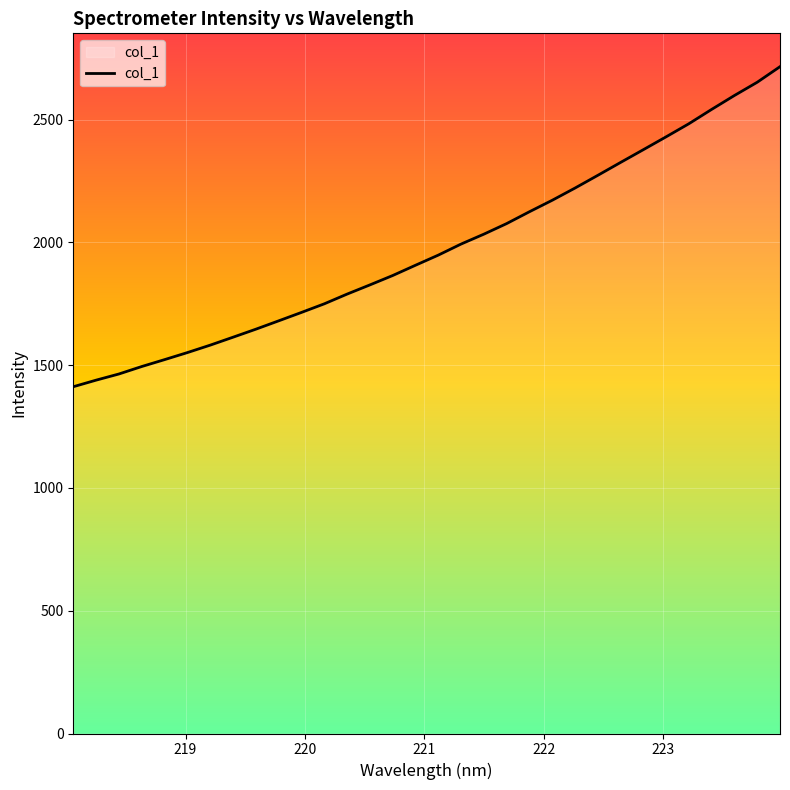

What is the difference between the maximum and minimum values?

1303.6